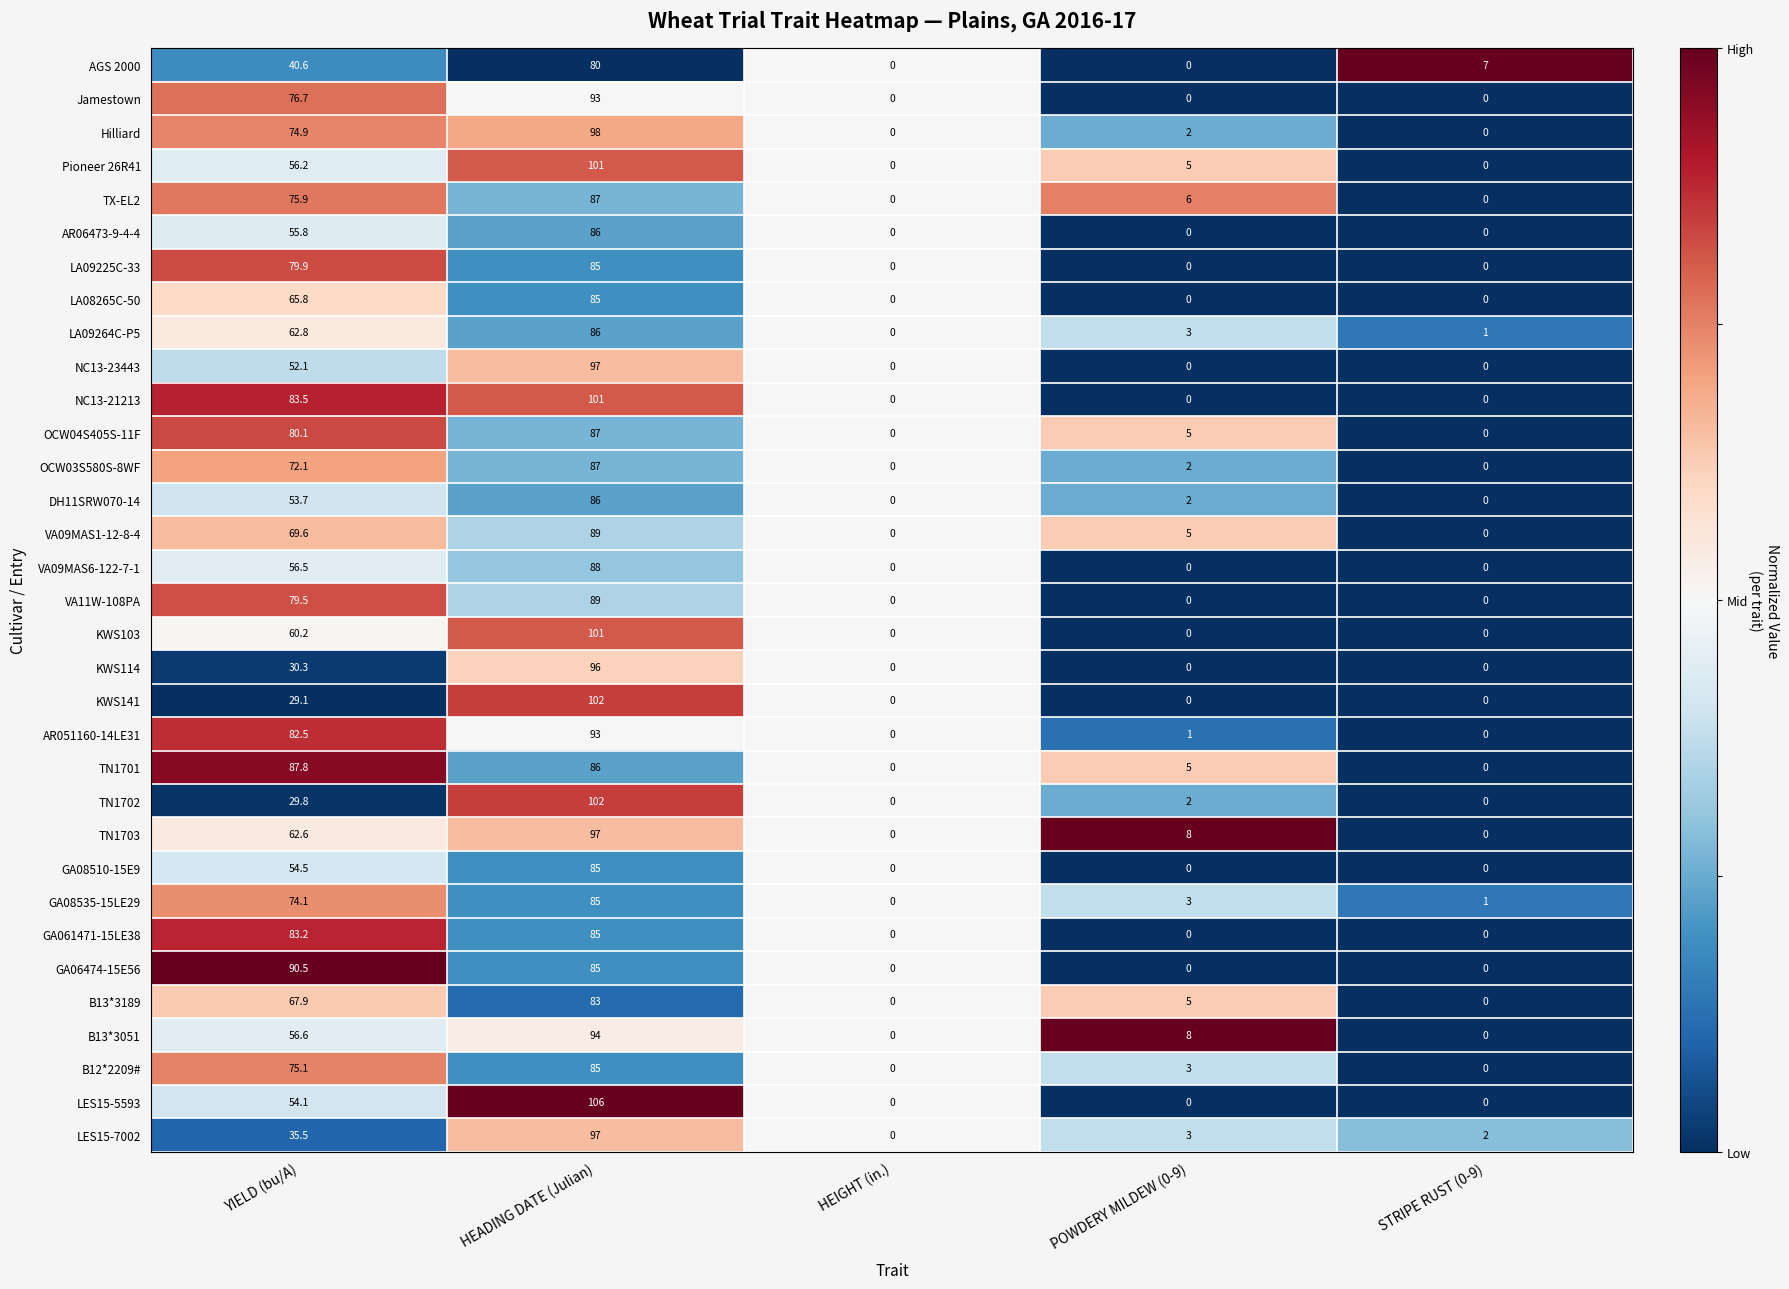

What is the difference between the maximum and minimum values in the TN1701 series?

87.8